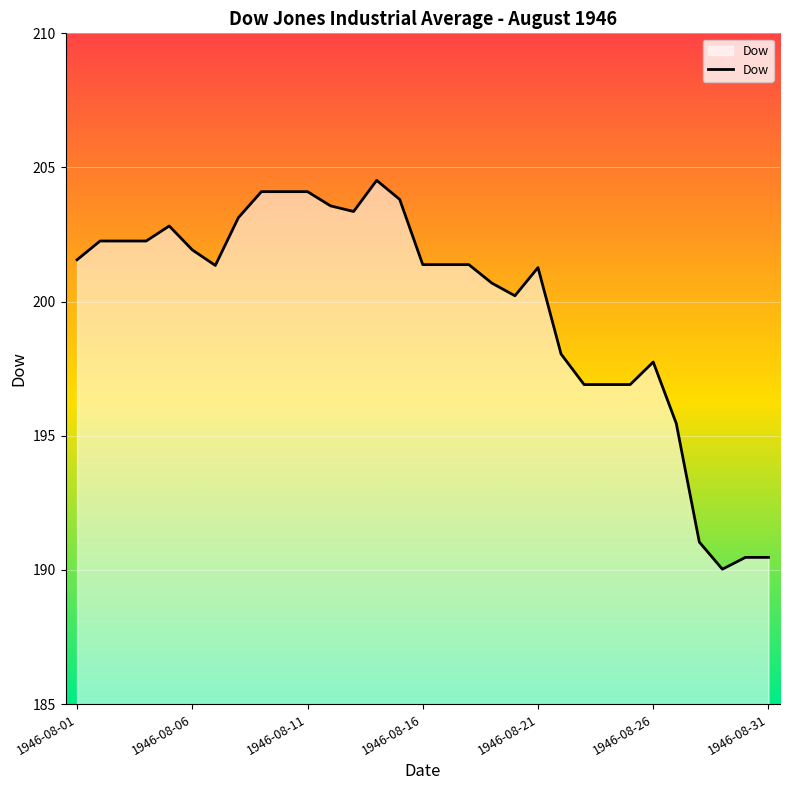

What is the difference between the second highest and second lowest values?

13.6